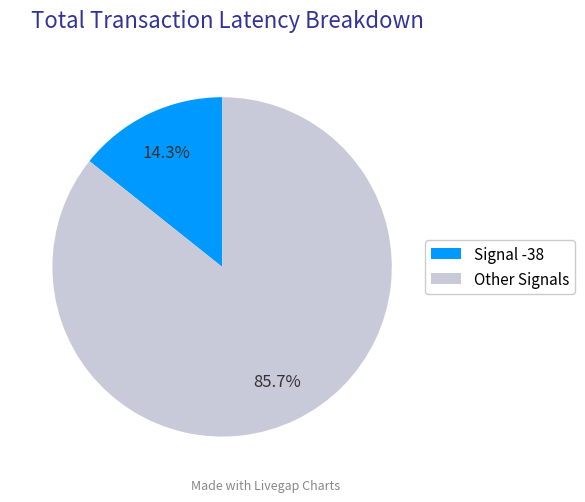

To the nearest percent, what is the average slice percentage?

50%